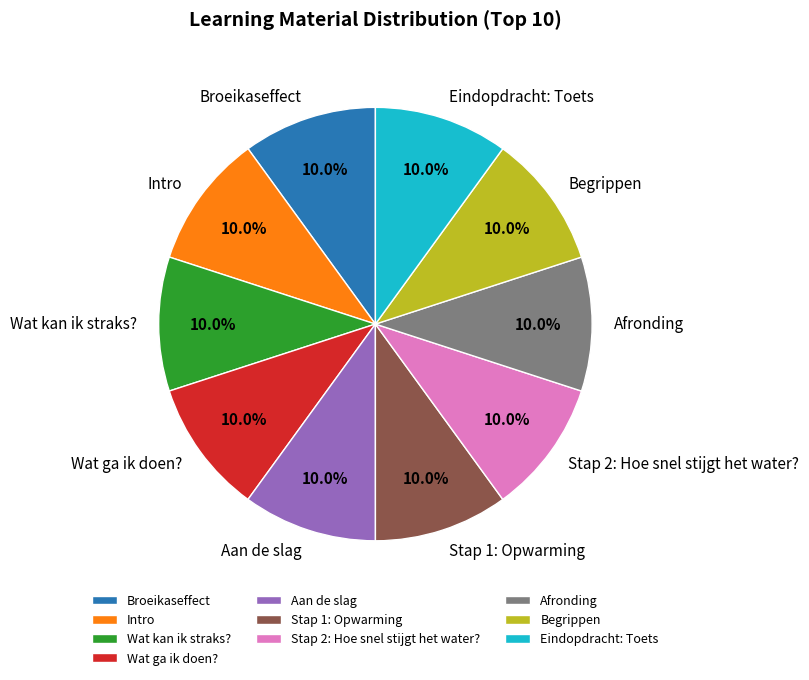

What percentage do Stap 1: Opwarming and Wat kan ik straks? together represent?

20.0%